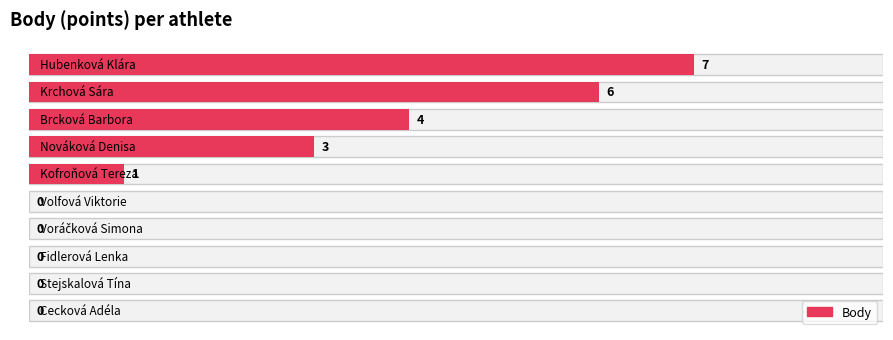

Reading left to right, transcribe all the data shown in this chart.

Pořadí: 1	2	3	4	5	6	7	8	9	10
Body: 7	6	4	3	1	0	0	0	0	0